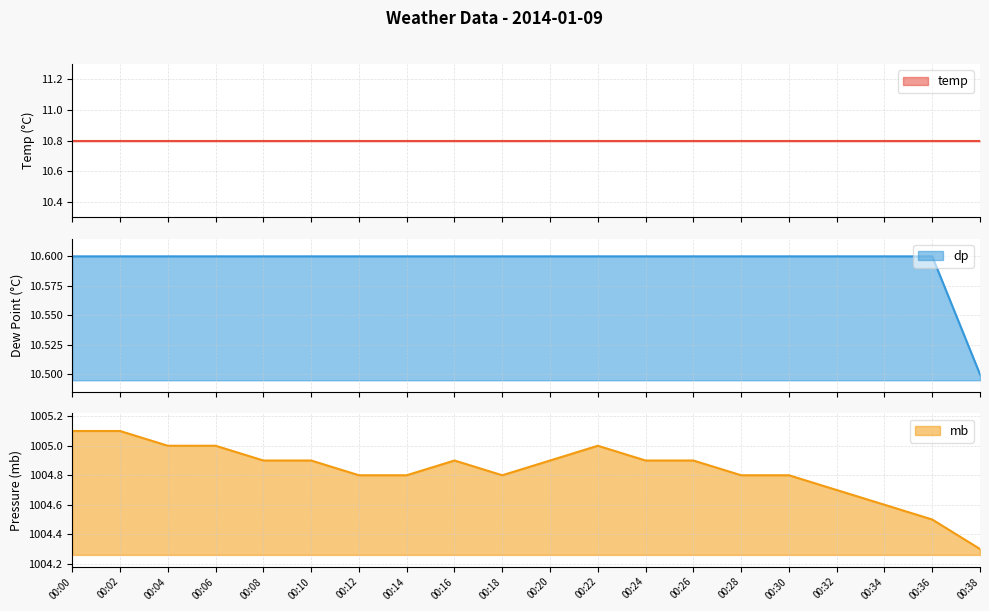

What is the value of the dp point at the 10th from the left?

10.6